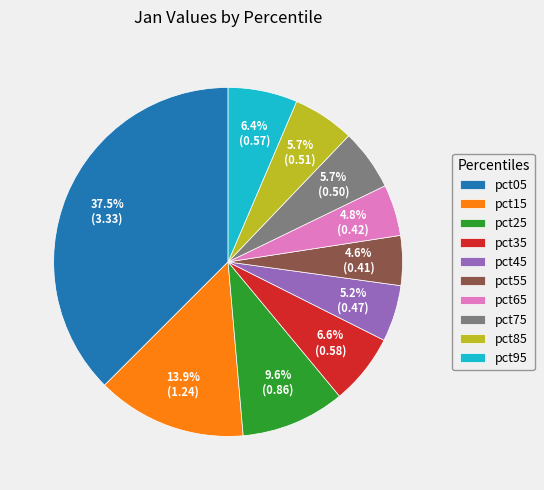

What is the largest slice in the pie chart?

pct05